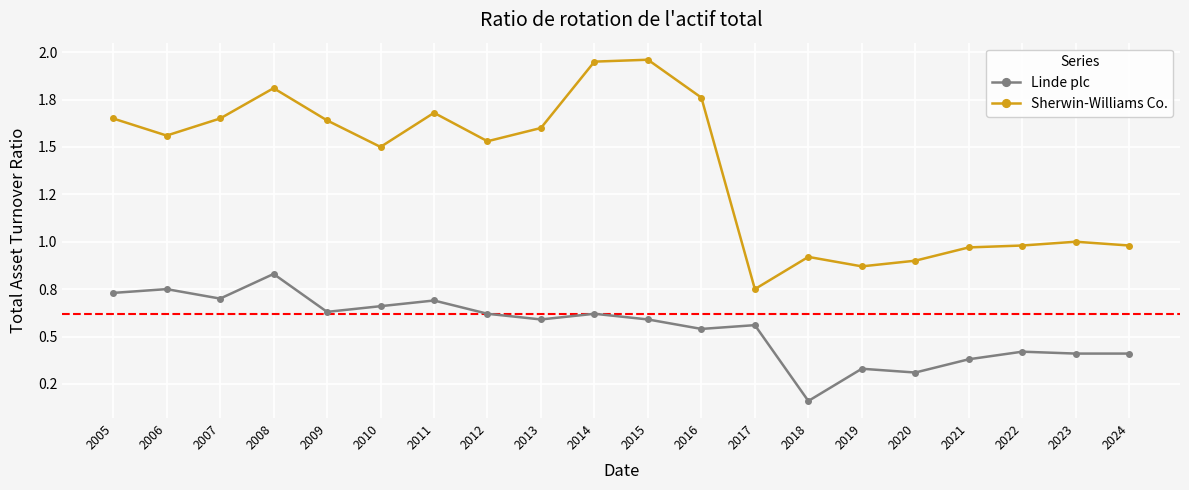

Reading left to right, extract all data points from this chart.

Linde plc: 0.7	0.8	0.7	0.8	0.6	0.7	0.7	0.6	0.6	0.6	0.6	0.5	0.6	0.2	0.3	0.3	0.4	0.4	0.4	0.4
Sherwin-Williams Co.: 1.6	1.6	1.6	1.8	1.6	1.5	1.7	1.5	1.6	1.9	2.0	1.8	0.8	0.9	0.9	0.9	1.0	1.0	1.0	1.0